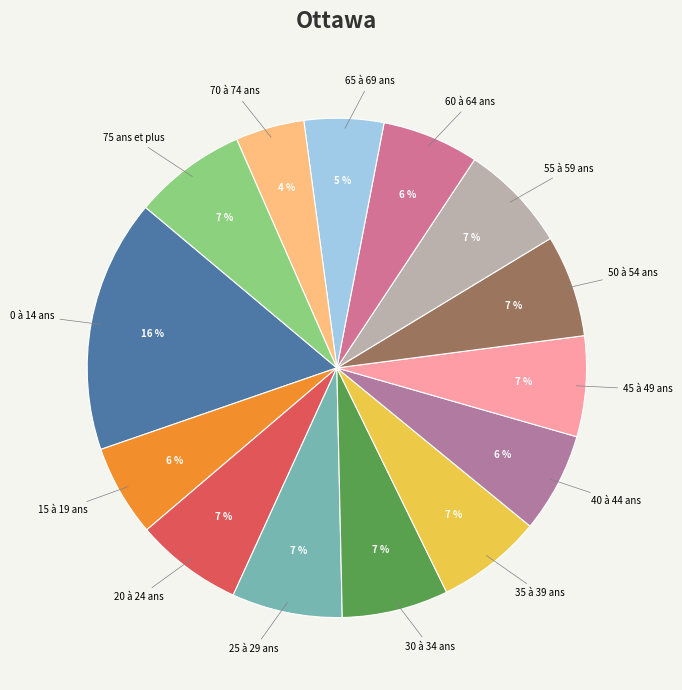

How many segments does this pie chart have?

14